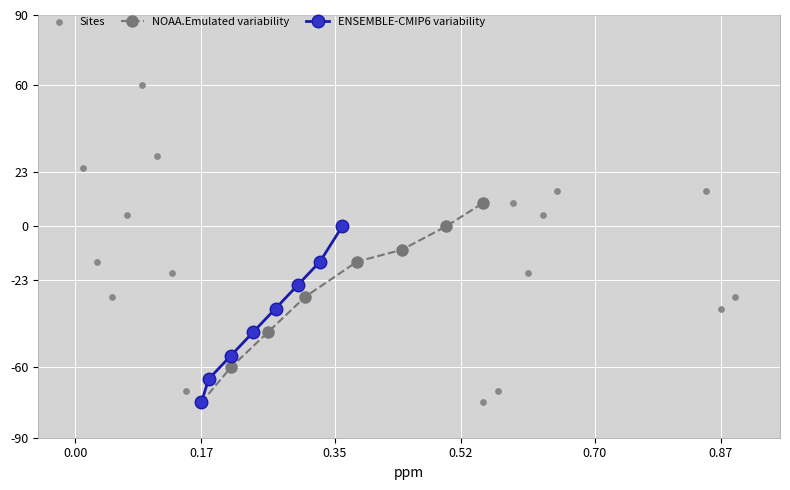

What is the value of the NOAA.Emulated variability point at the 4th from the left?

-30